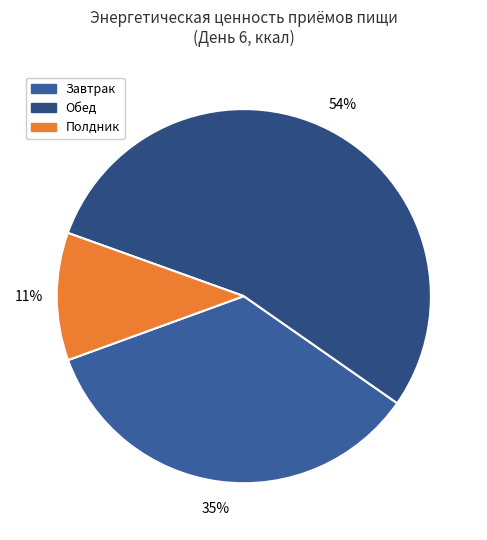

To the nearest percent, what is the difference between the largest and smallest slice percentages?

43%